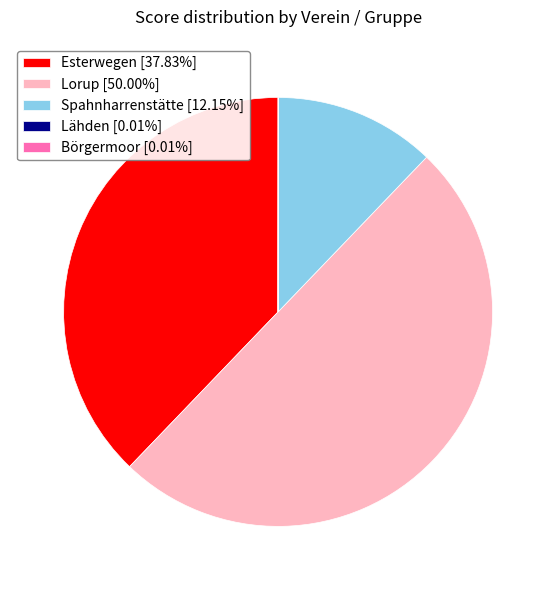

What is the largest slice in the pie chart?

Lorup